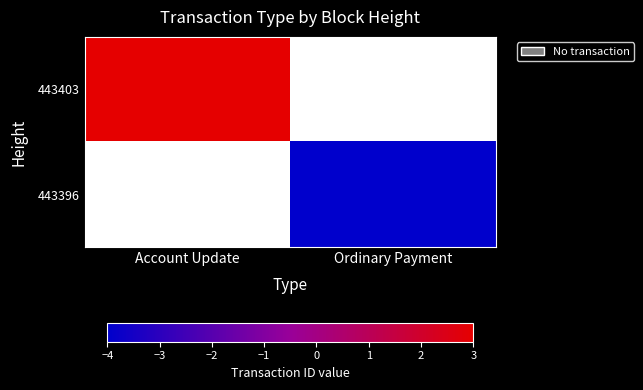

What is the greatest value displayed?

443403.0